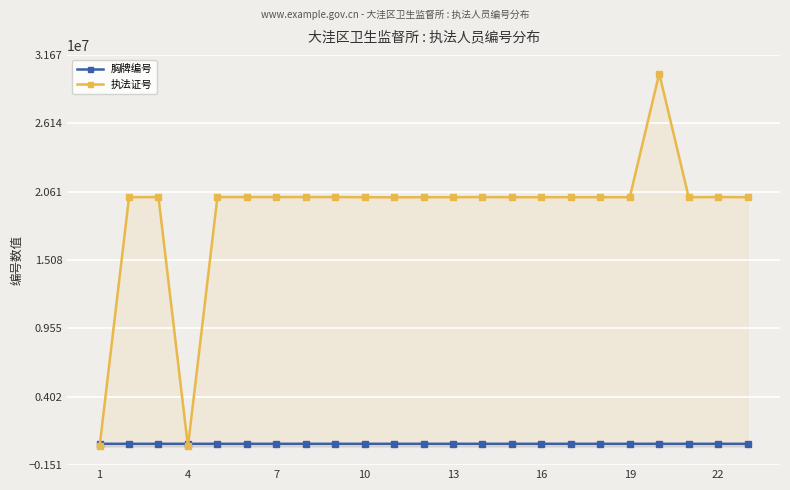

What are all the series names shown in the legend?

胸牌编号, 执法证号